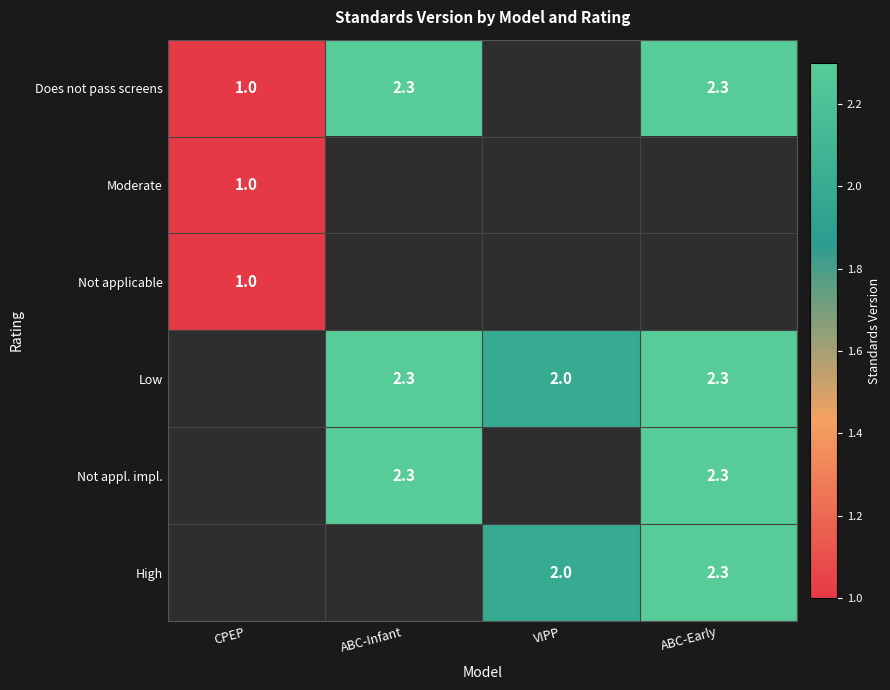

The value of High at VIPP is 3.1. True or false?

False